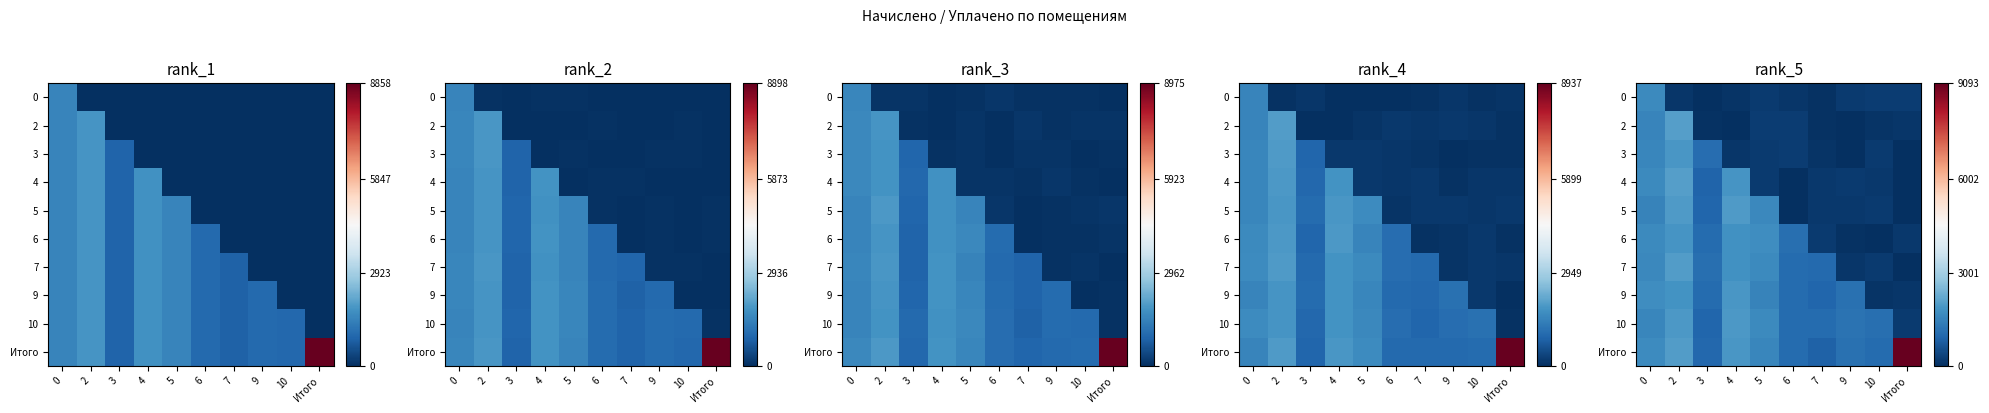

At how many categories does at least one series exceed 1016?

10